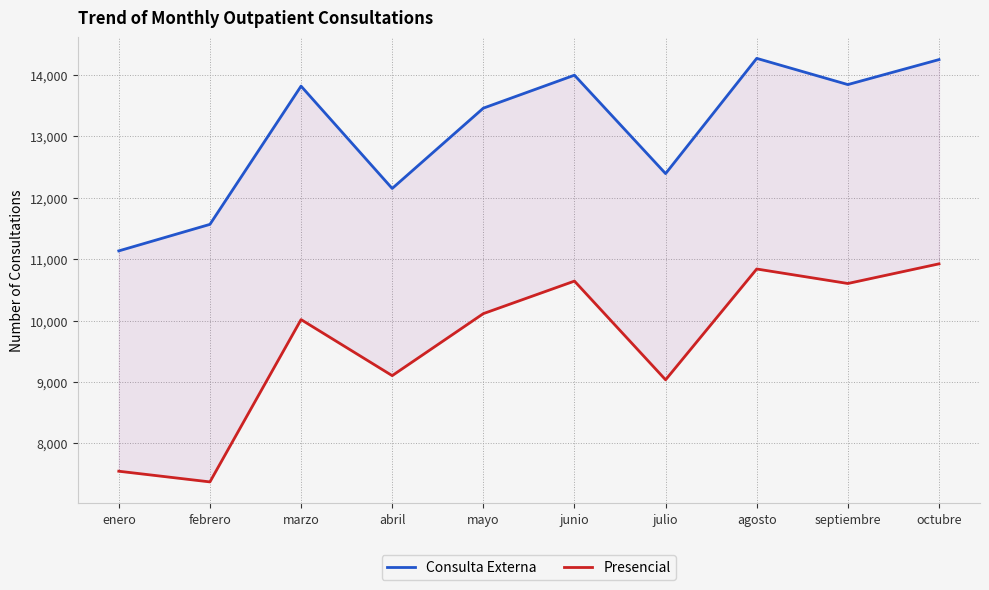

Does the chart display data point markers on the line(s)?

No